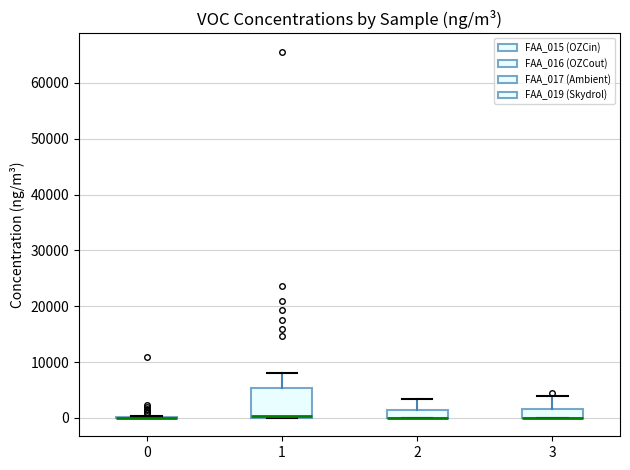

Comparing the boxes themselves (not the whiskers), which one is the tallest?

1